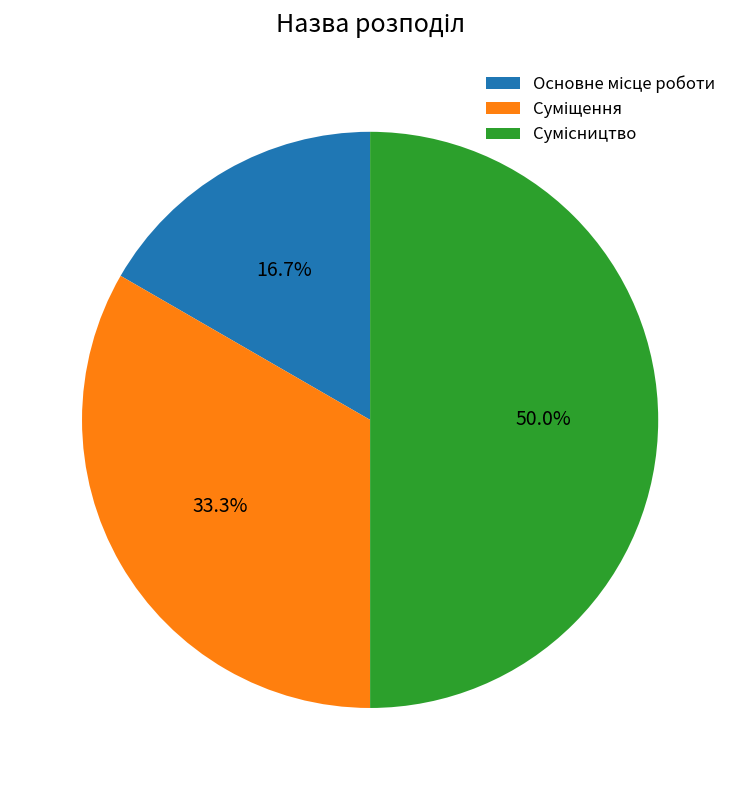

Is Сумісництво the majority of the pie?

No